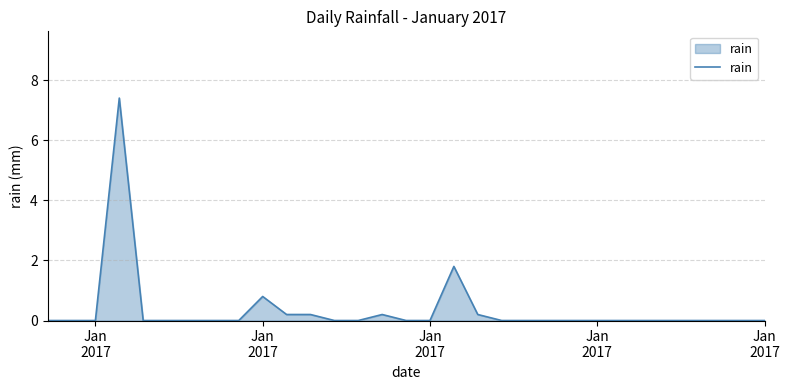

What is the difference between the maximum and minimum values?

7.4